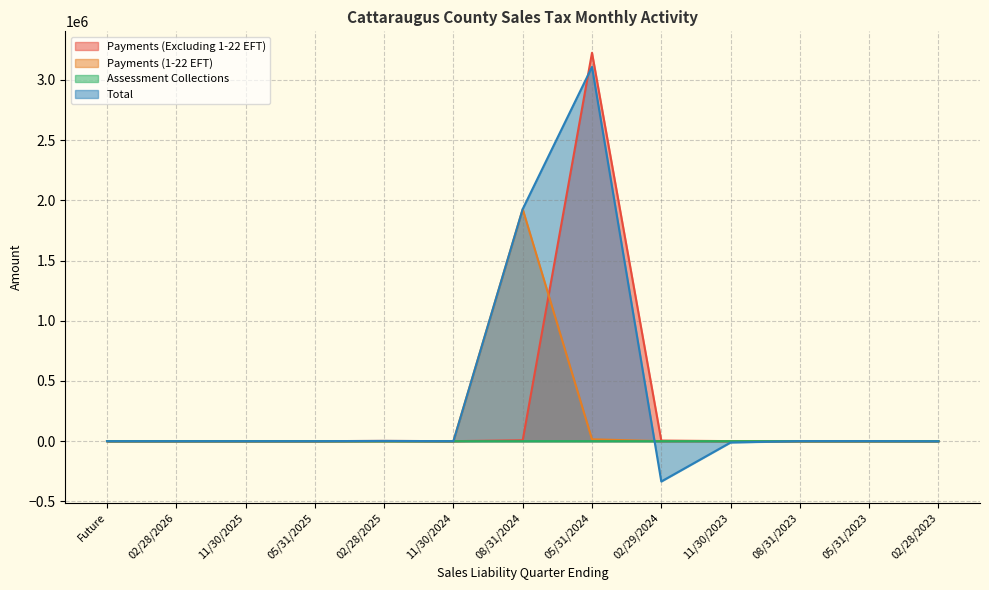

Where is Payments (Excluding 1-22 EFT) nearest to the value 1612689?

08/31/2024